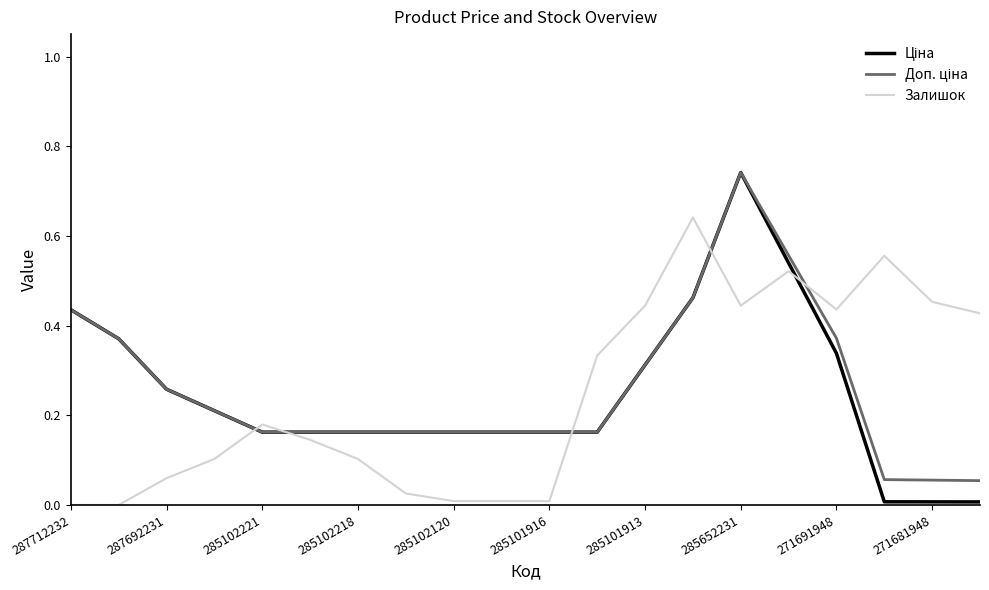

How many lines are shown in the chart?

3